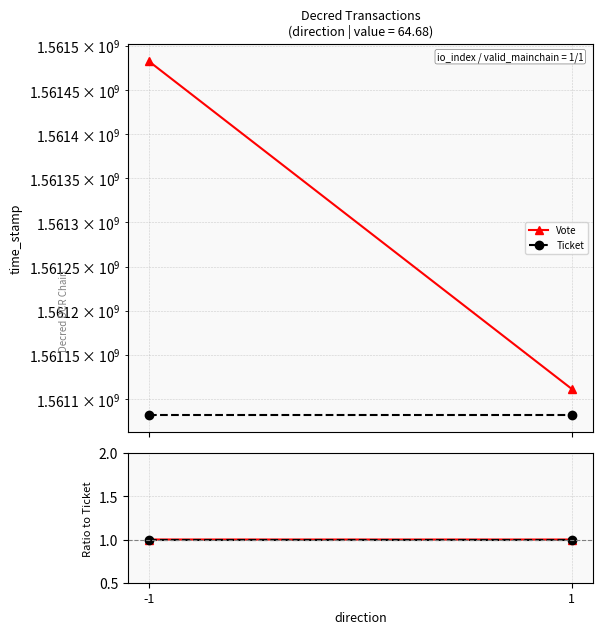

At which label does Ticket reach its minimum?

-1